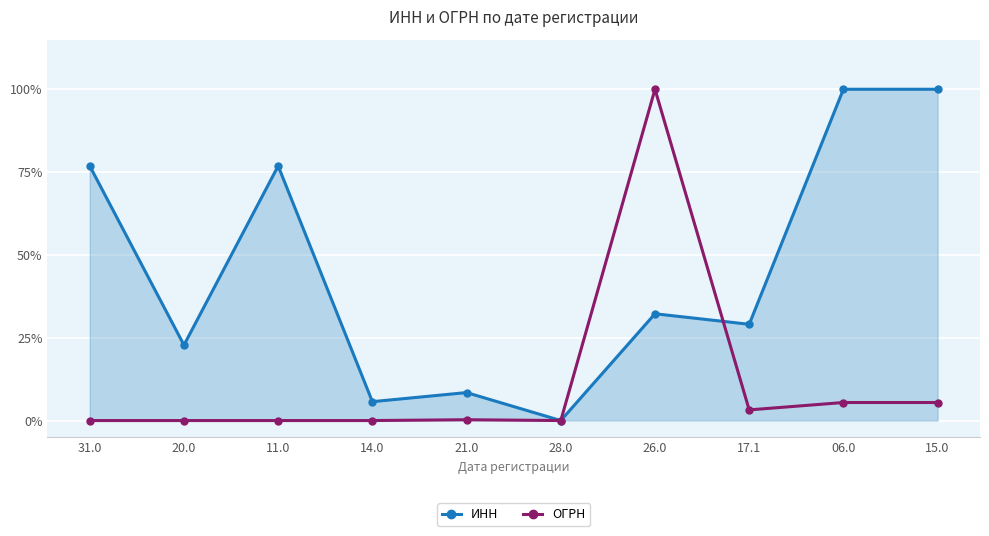

Is the value of ИНН at 26.0 greater than the value of ОГРН at 17.1?

Yes